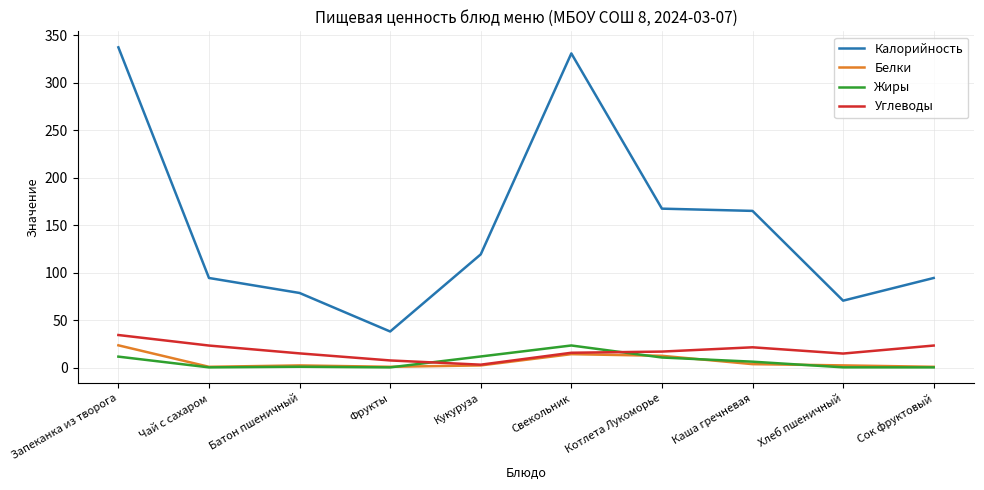

What is the highest value of the Жиры series?

23.3